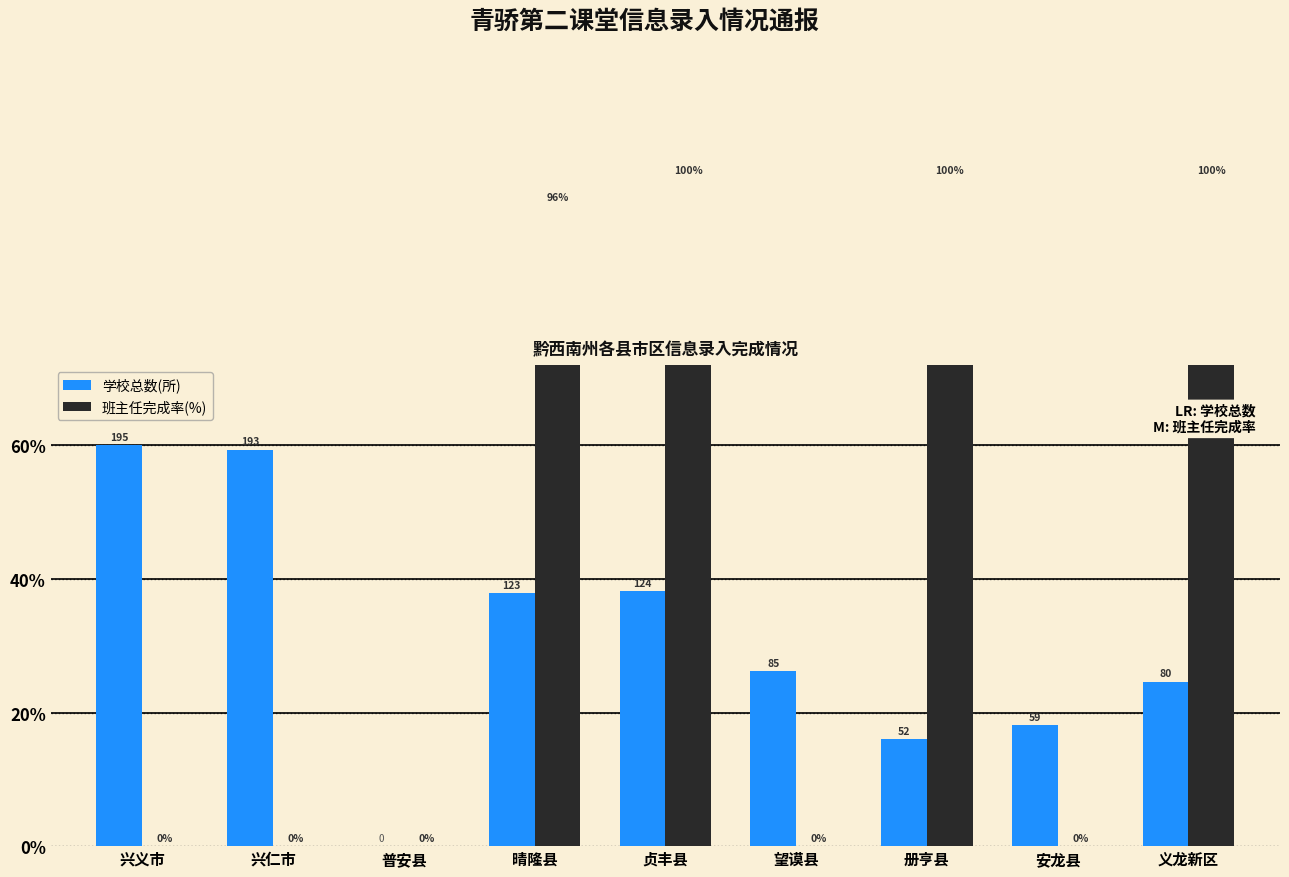

Reading left to right, what are all the values shown in this chart?

学校总数(所): 60.0	59.4	0.0	37.8	38.2	26.2	16.0	18.2	24.6
班主任完成率(%): 0.0	0.0	0.0	96.0	100.0	0.0	100.0	0.0	100.0